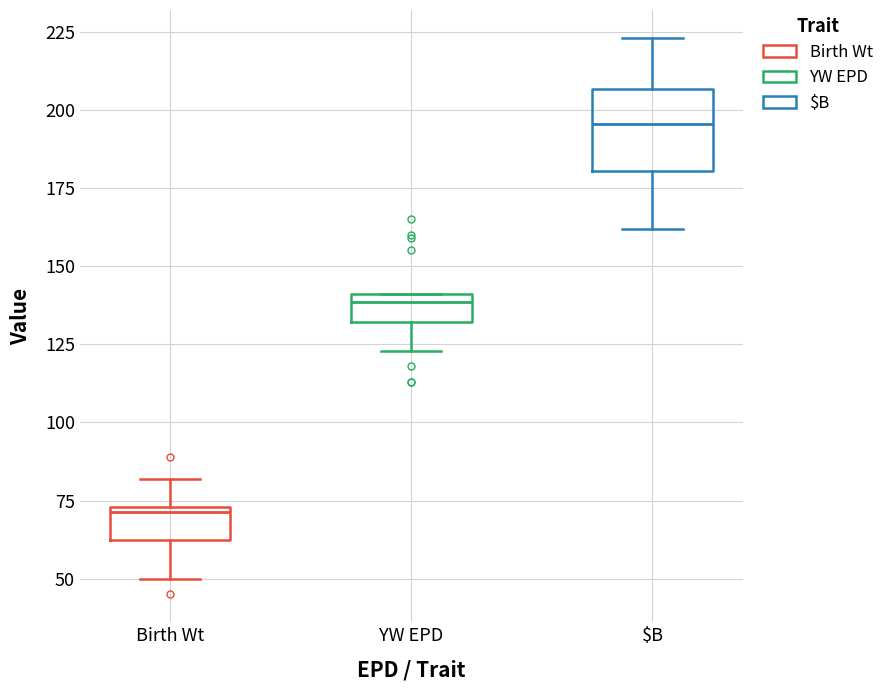

Where does the lower whisker of the box for YW EPD end on the y-axis? The values are not printed on the chart, so give them approximately, as read against the axis.

125